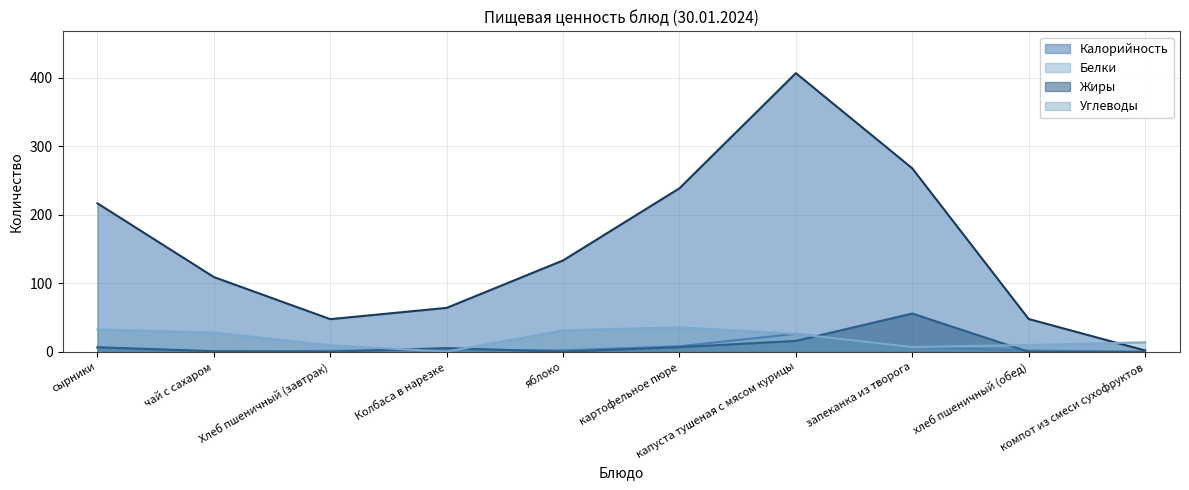

What are all the series names shown in the legend?

Калорийность, Белки, Жиры, Углеводы